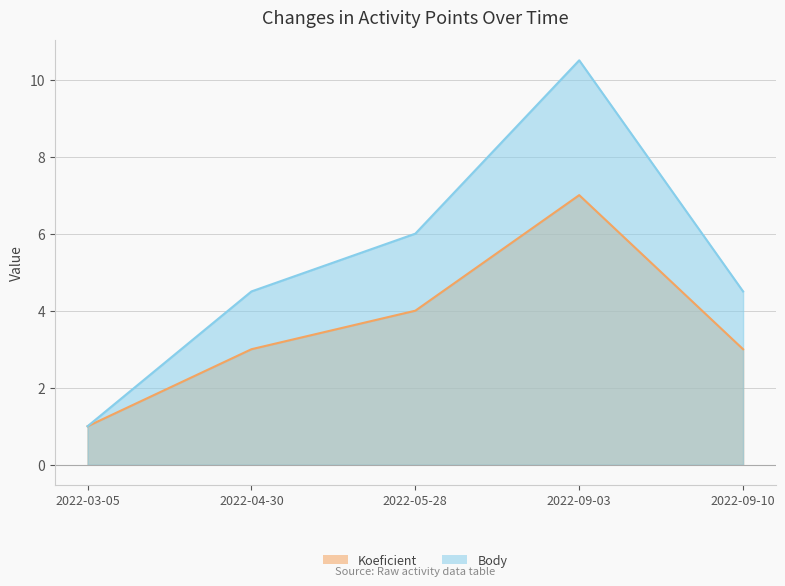

Reading right to left, what are all the values shown in this chart?

Koeficient: 3.0	7.0	4.0	3.0	1.0
Body: 4.5	10.5	6.0	4.5	1.0